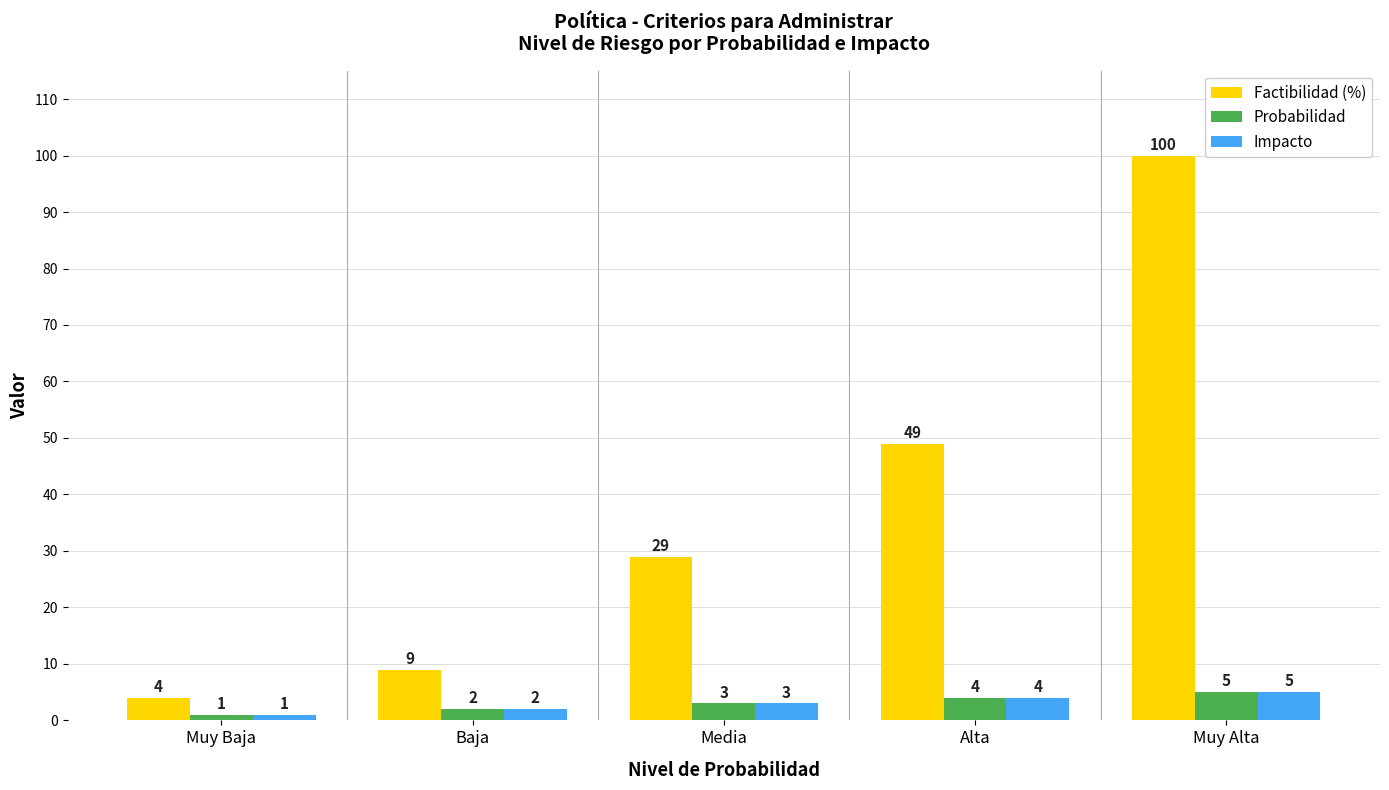

At which category does the chart reach its peak across all series?

Muy Alta